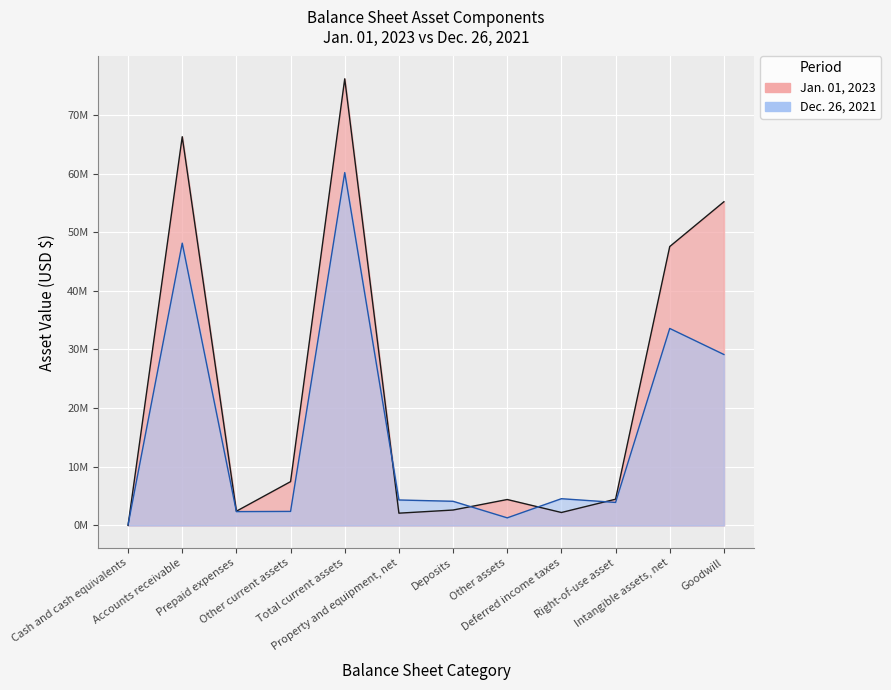

What value does the Dec. 26, 2021 series have at Cash and cash equivalents?

112104